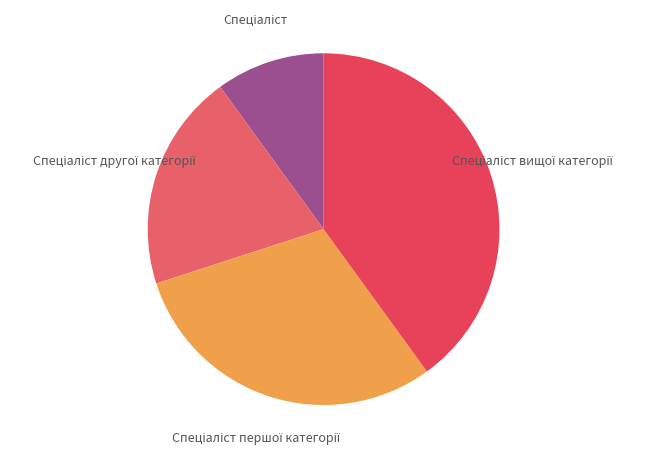

To the nearest percent, what is the difference between the largest and smallest slice percentages?

30%